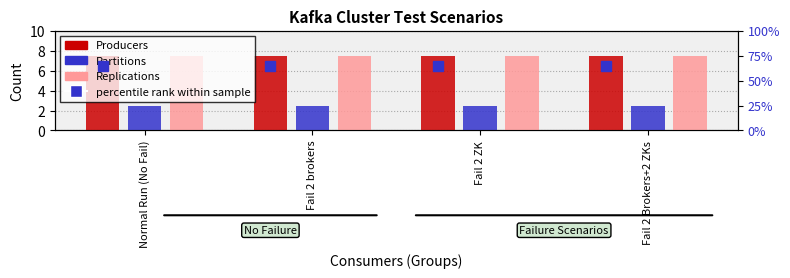

What is the label of the 3rd bar from the right?

Fail 2 brokers